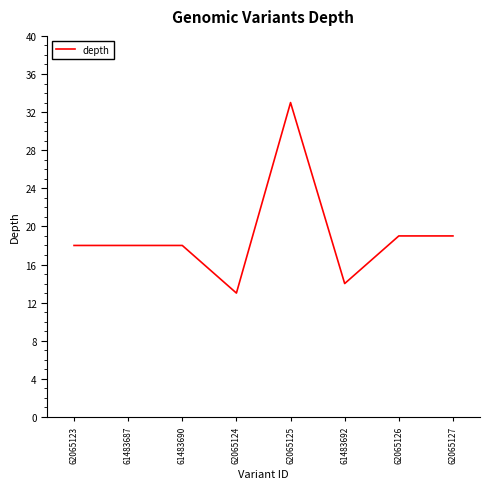

What is the ratio of the value at 62065125 to the value at 62065123?

1.8